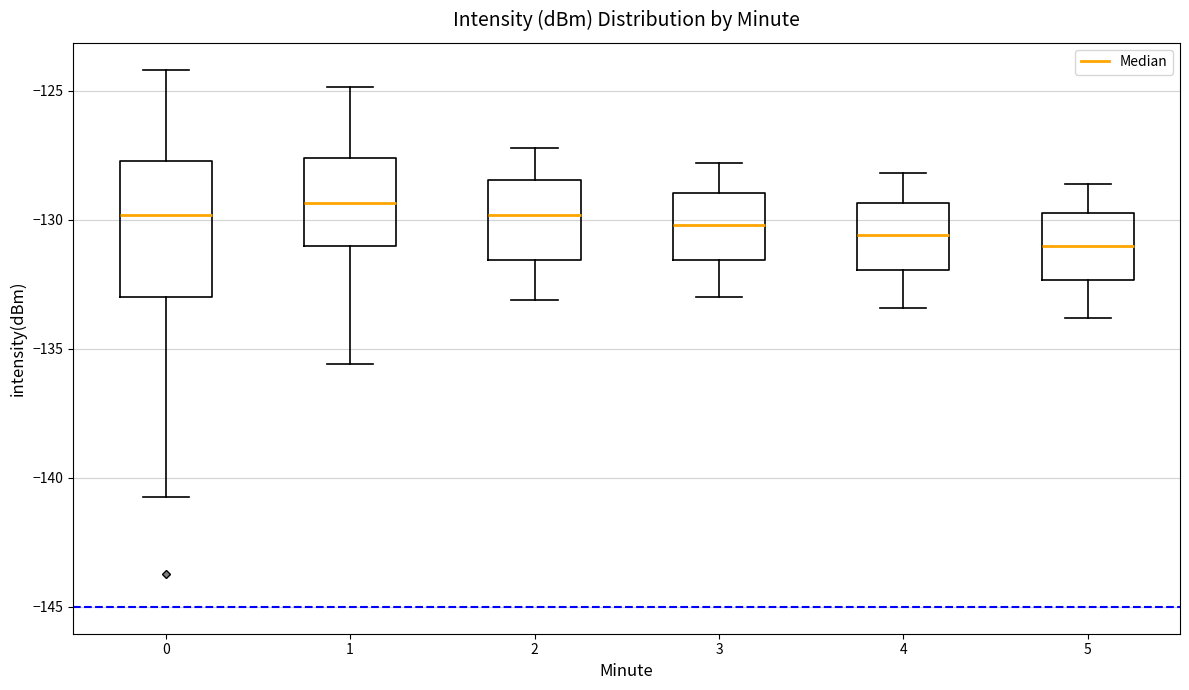

Which box is the tallest, from its lower edge to its upper edge?

0